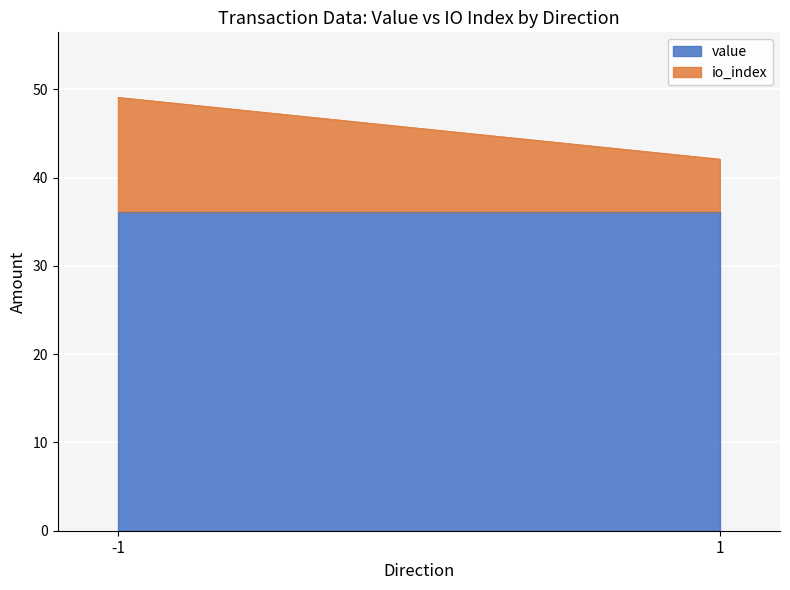

Reading left to right, list the values for the value series.

-1=36.1	1=36.1